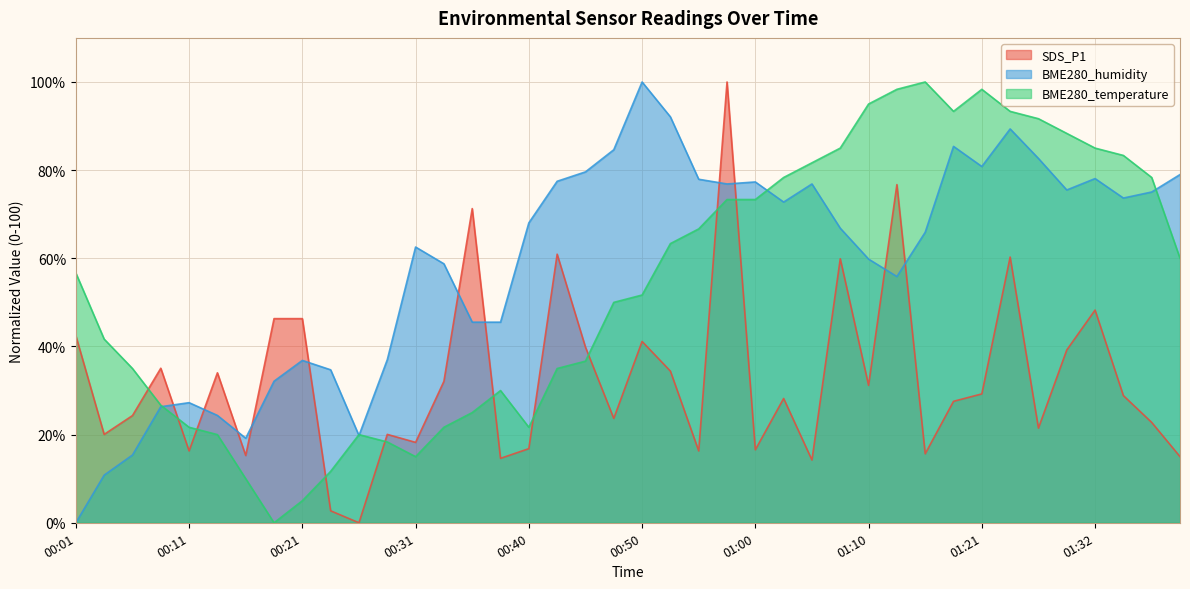

Which label corresponds to the smallest value in the chart?

00:26